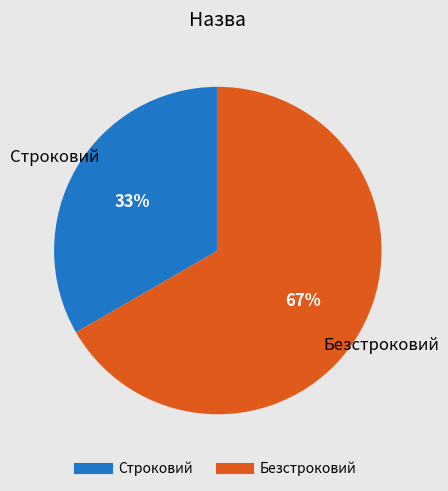

To the nearest percent, what is the combined percentage of Безстроковий and Строковий?

100%